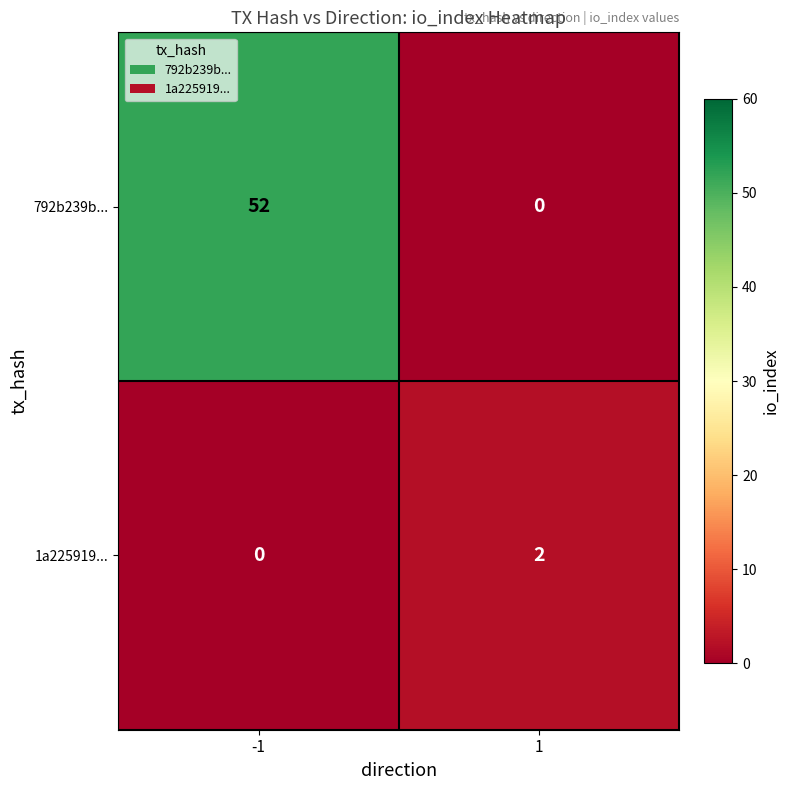

The value of 792b239b... at 1 is 30. True or false?

False